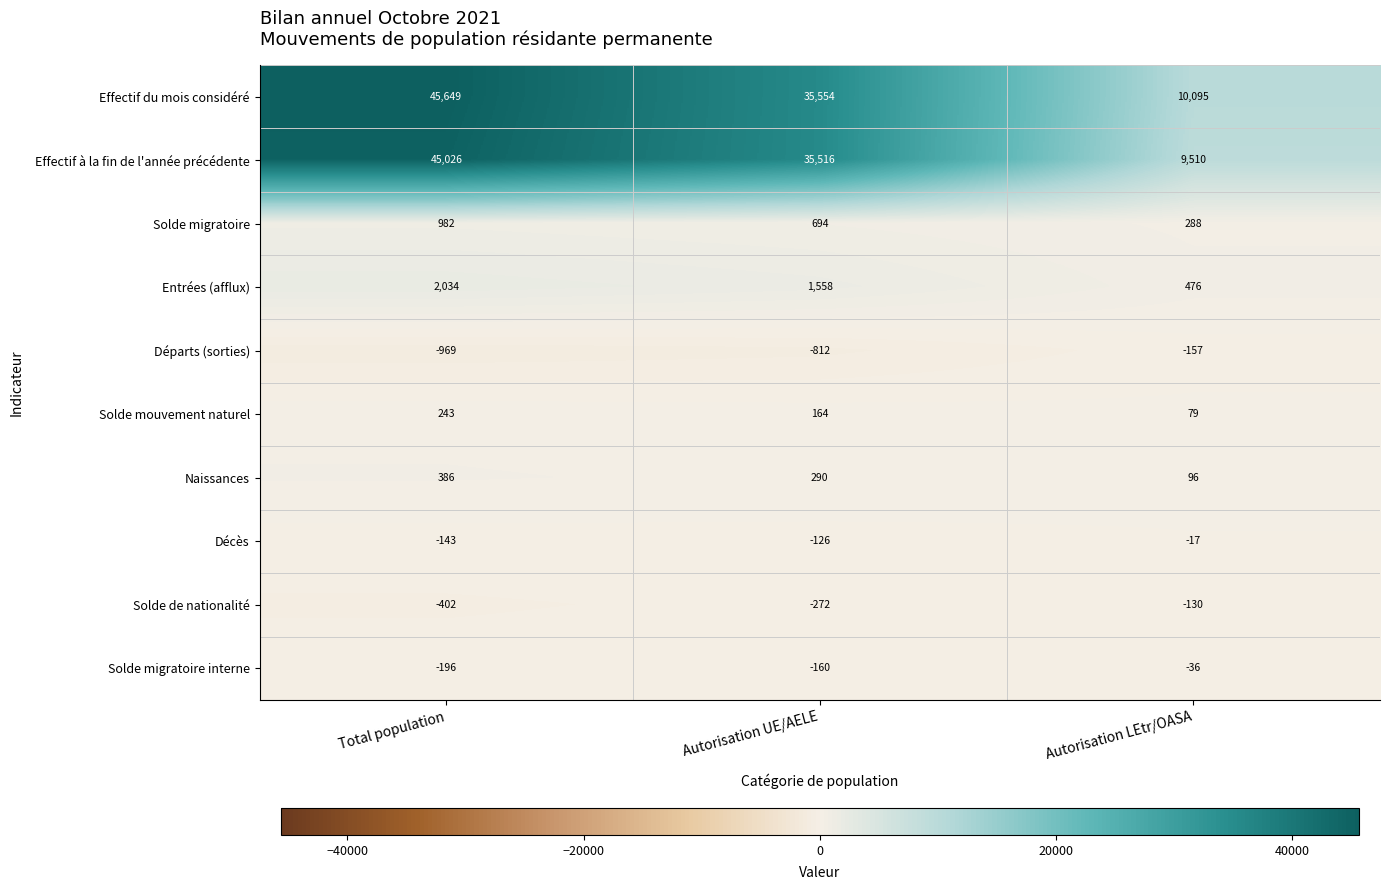

Reading left to right, what are all the values shown in this chart?

Effectif du mois considéré: Total population=45649	Autorisation UE/AELE=35554	Autorisation LEtr/OASA=10095
Effectif à la fin de l'année précédente: Total population=45026	Autorisation UE/AELE=35516	Autorisation LEtr/OASA=9510
Solde migratoire: Total population=982	Autorisation UE/AELE=694	Autorisation LEtr/OASA=288
Entrées (afflux): Total population=2034	Autorisation UE/AELE=1558	Autorisation LEtr/OASA=476
Départs (sorties): Total population=-969	Autorisation UE/AELE=-812	Autorisation LEtr/OASA=-157
Solde mouvement naturel: Total population=243	Autorisation UE/AELE=164	Autorisation LEtr/OASA=79
Naissances: Total population=386	Autorisation UE/AELE=290	Autorisation LEtr/OASA=96
Décès: Total population=-143	Autorisation UE/AELE=-126	Autorisation LEtr/OASA=-17
Solde de nationalité: Total population=-402	Autorisation UE/AELE=-272	Autorisation LEtr/OASA=-130
Solde migratoire interne: Total population=-196	Autorisation UE/AELE=-160	Autorisation LEtr/OASA=-36